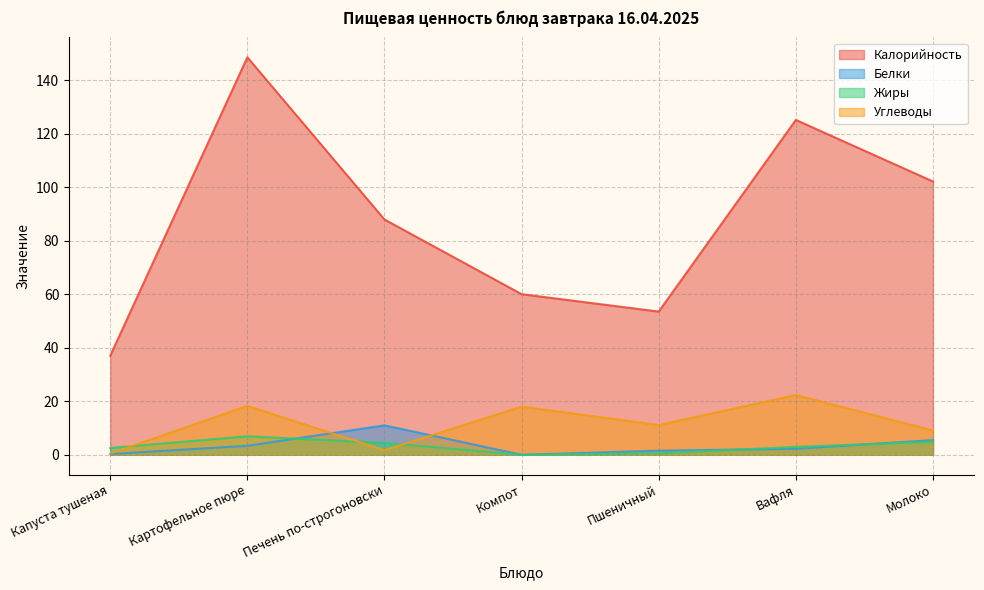

How many values in the Калорийность series exceed 87?

4